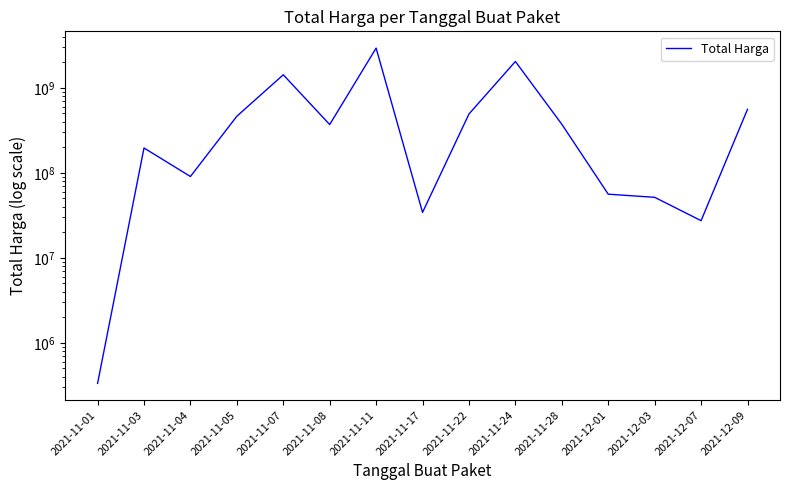

Where is the first local minimum?

2021-11-04